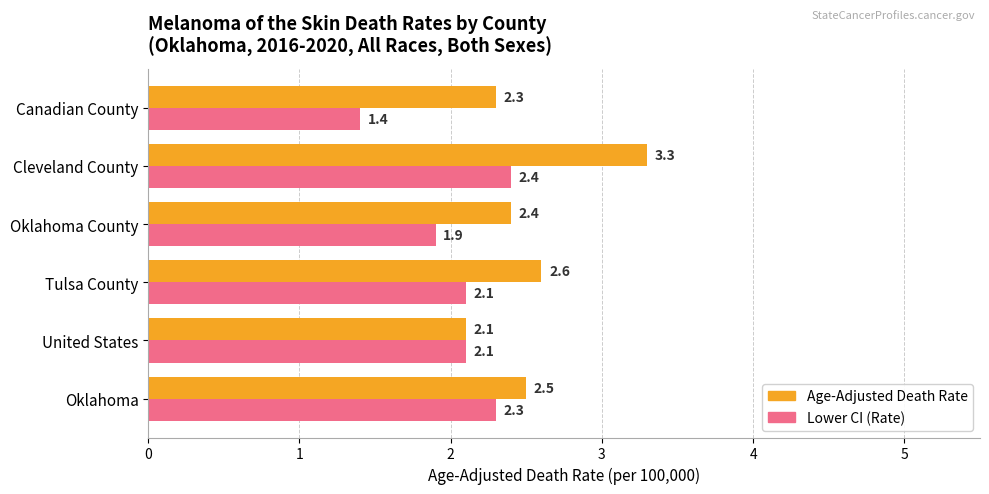

The Age-Adjusted Death Rate series shows 2.5 at Oklahoma. True or false?

True